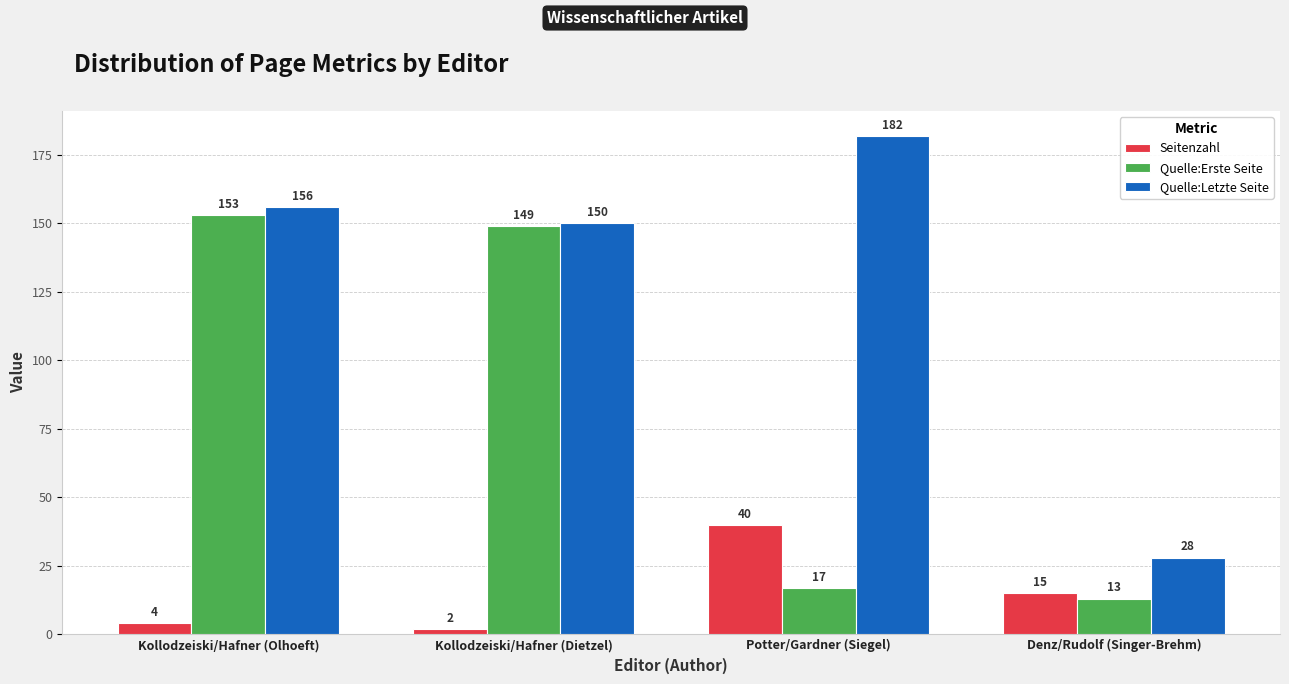

Is the value of Seitenzahl at Denz/Rudolf (Singer-Brehm) greater than the value of Quelle:Letzte Seite at Denz/Rudolf (Singer-Brehm)?

No